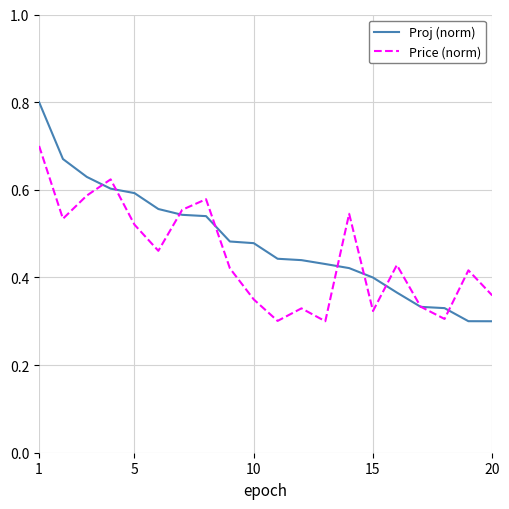

Which series has the largest range (max minus min)?

Proj (norm)